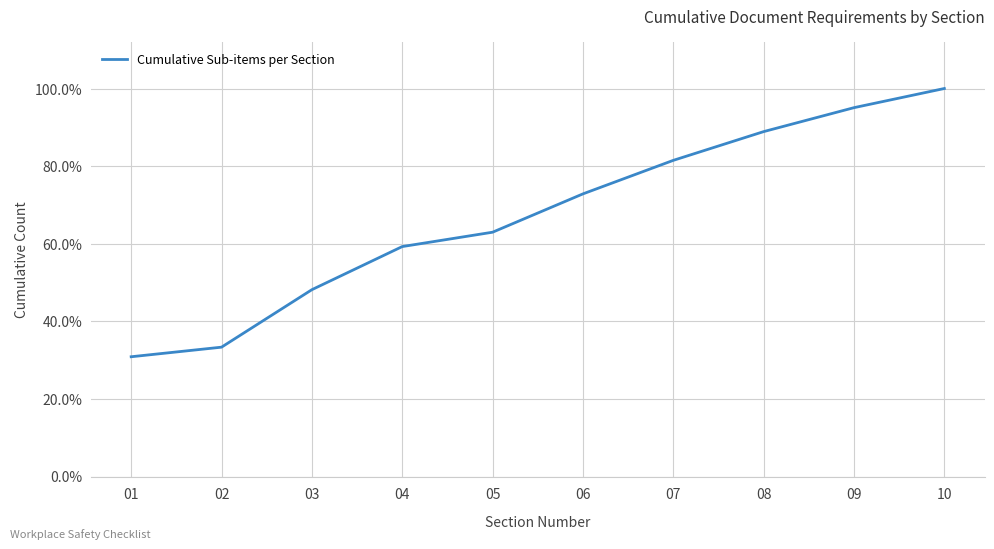

List the labels in order of value, largest first.

10, 09, 08, 07, 06, 05, 04, 03, 02, 01